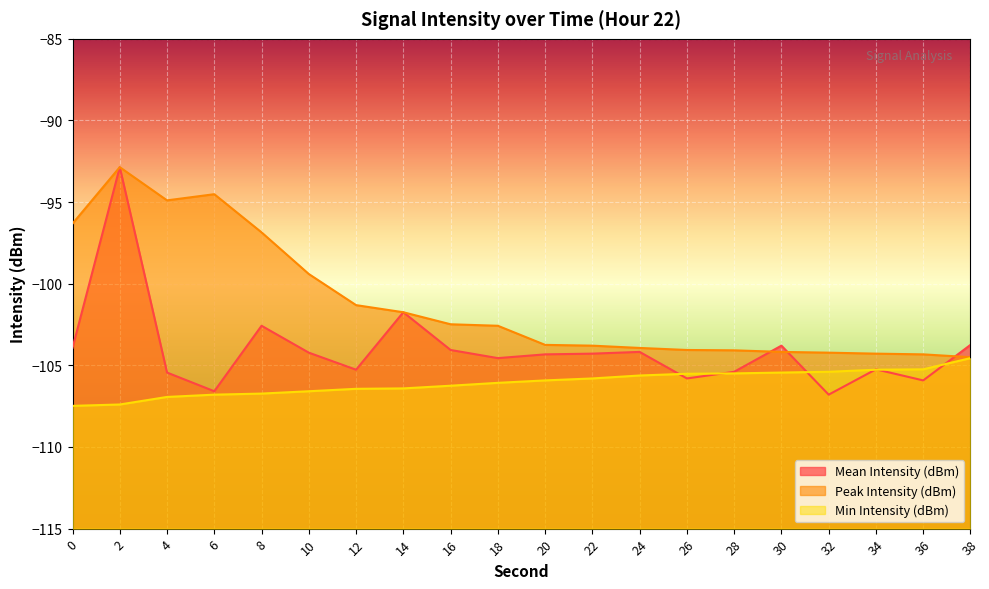

What is the difference between the highest and lowest values at 14?

4.7